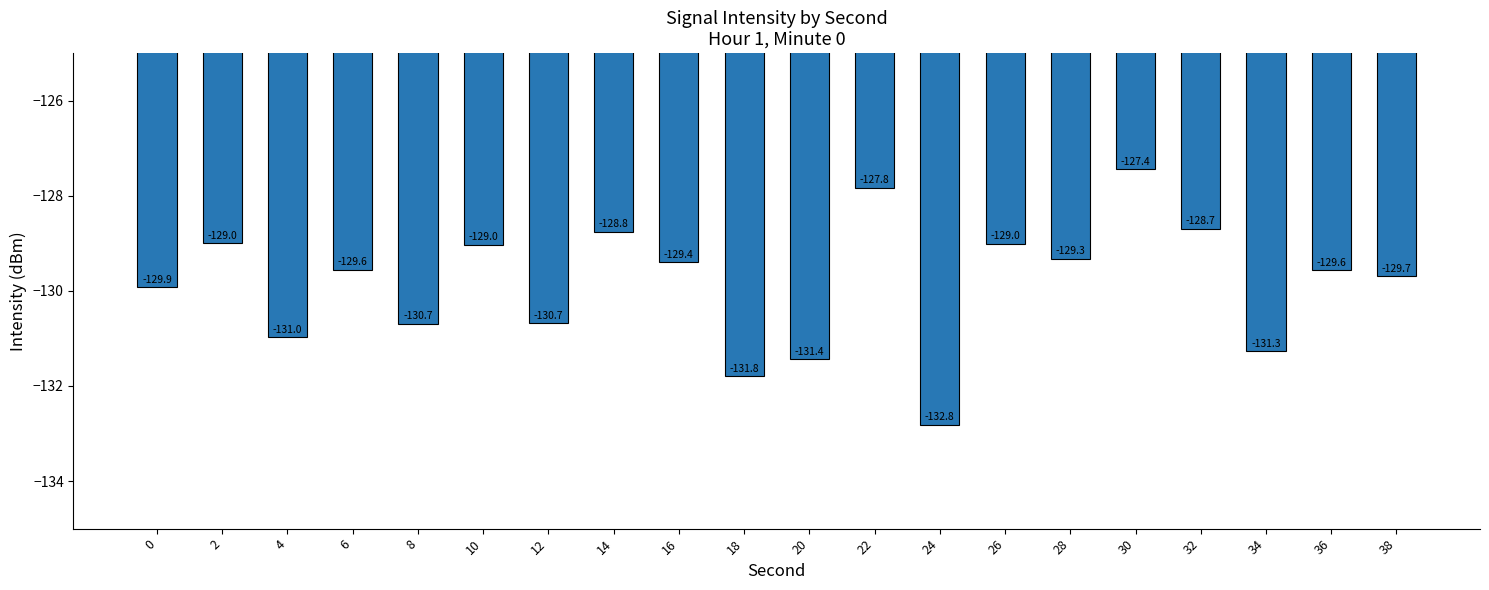

How many categories are shown in the chart?

20